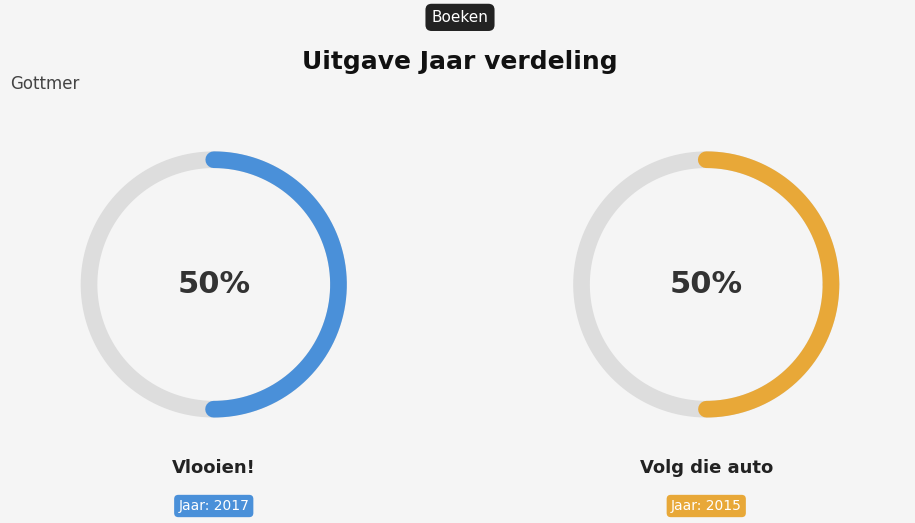

Approximately how many times larger is the value at Vlooien! compared to Volg die auto?

1.0